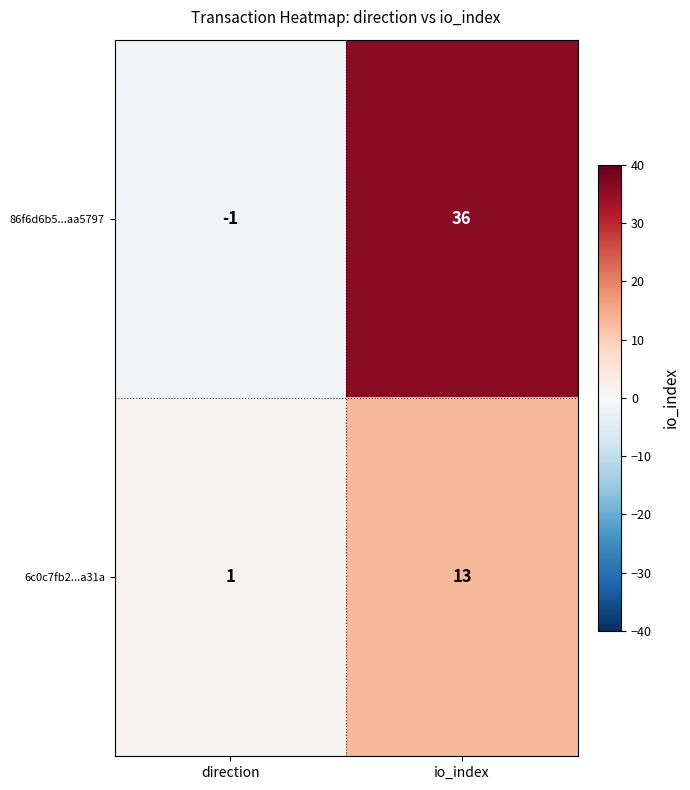

Which series has the largest total across all categories?

86f6d6b5...aa5797